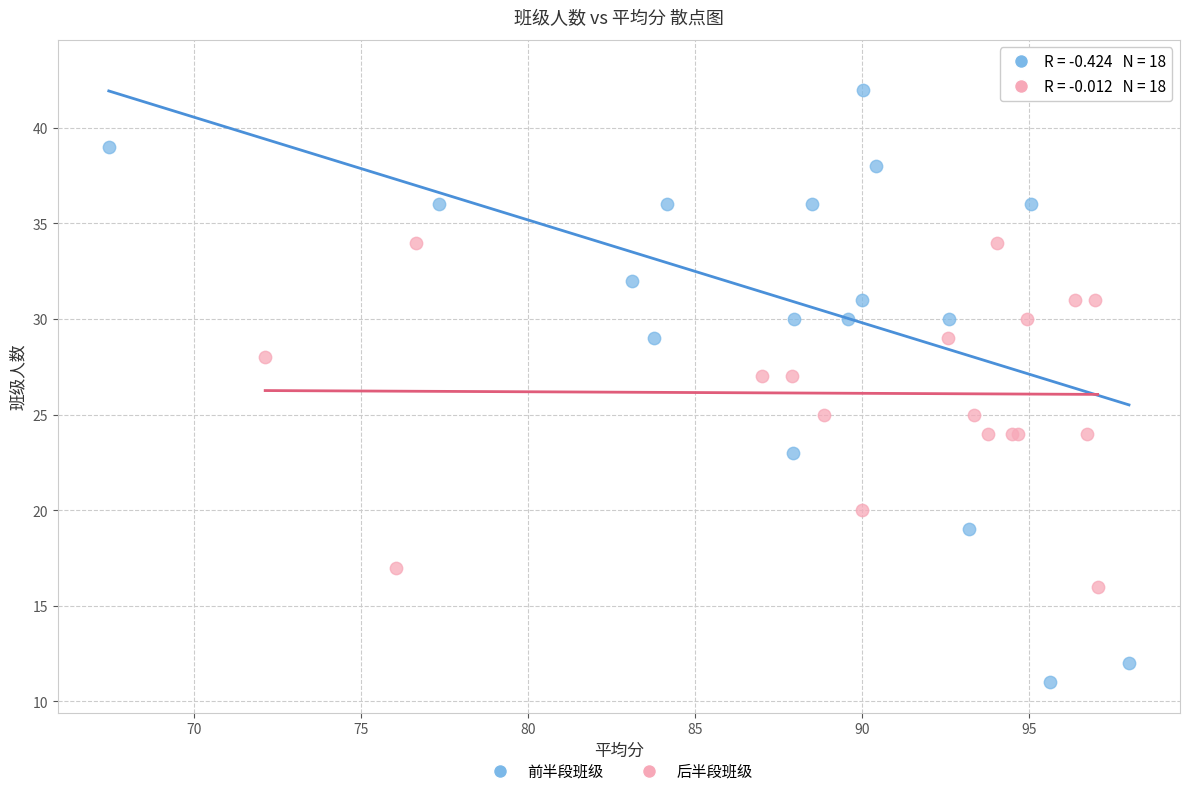

Which series contains the lowest Y value?

前半段班级